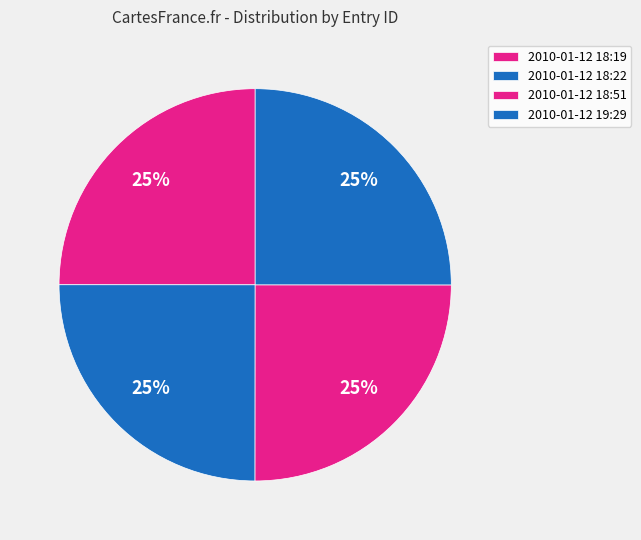

Which category has the biggest portion of the pie?

2010-01-12 19:29